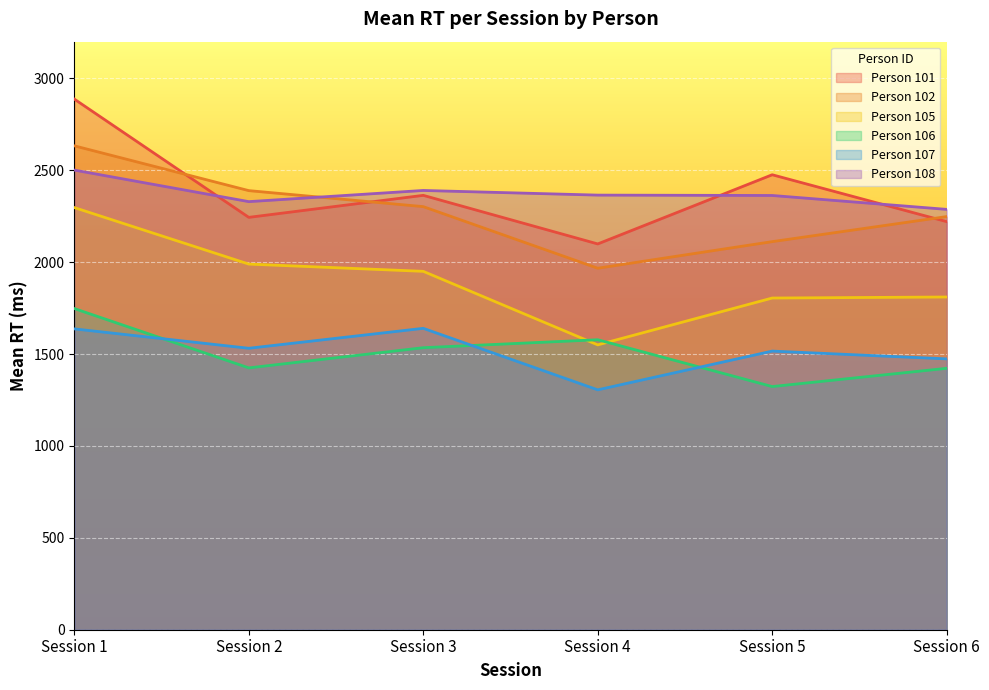

What is the lowest value of the Person 101 series?

2099.3